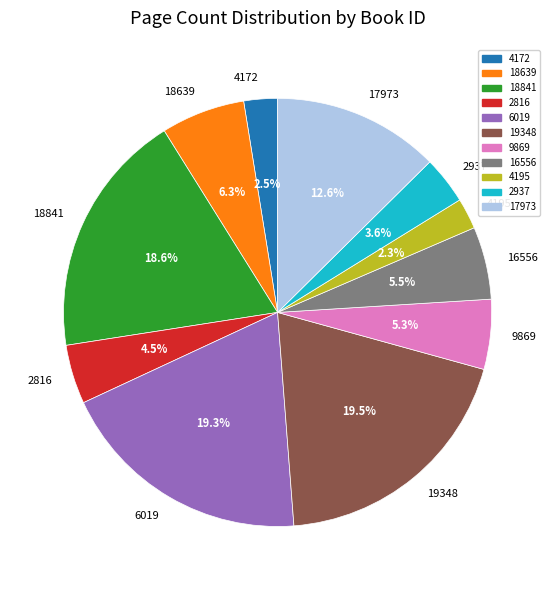

Does 4172 represent more than half of the total?

No